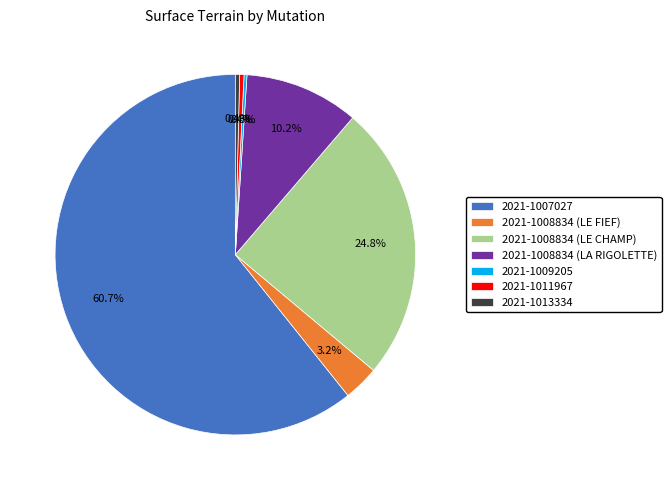

To the nearest percent, what is the average slice percentage?

14%